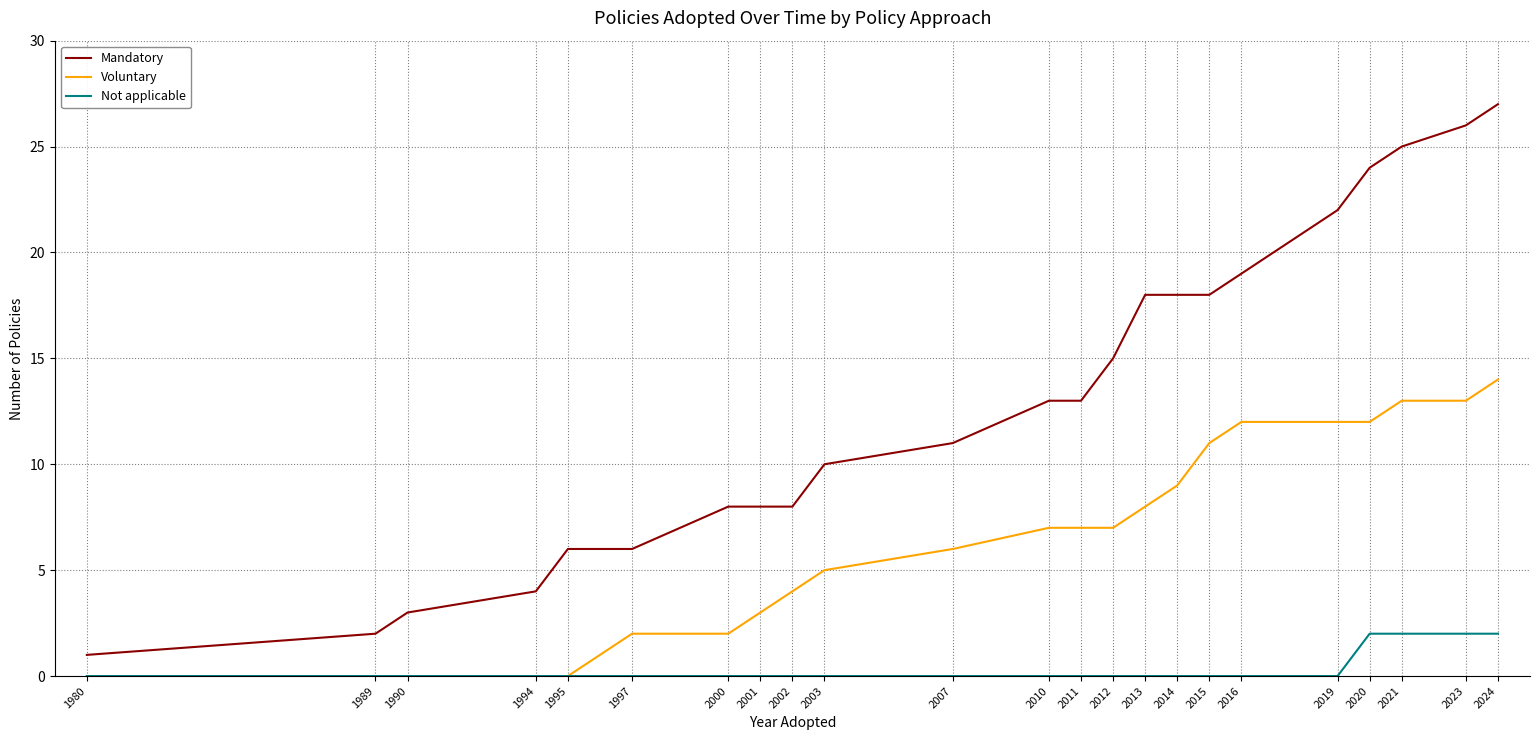

At which category is the sum across all series the highest?

2024